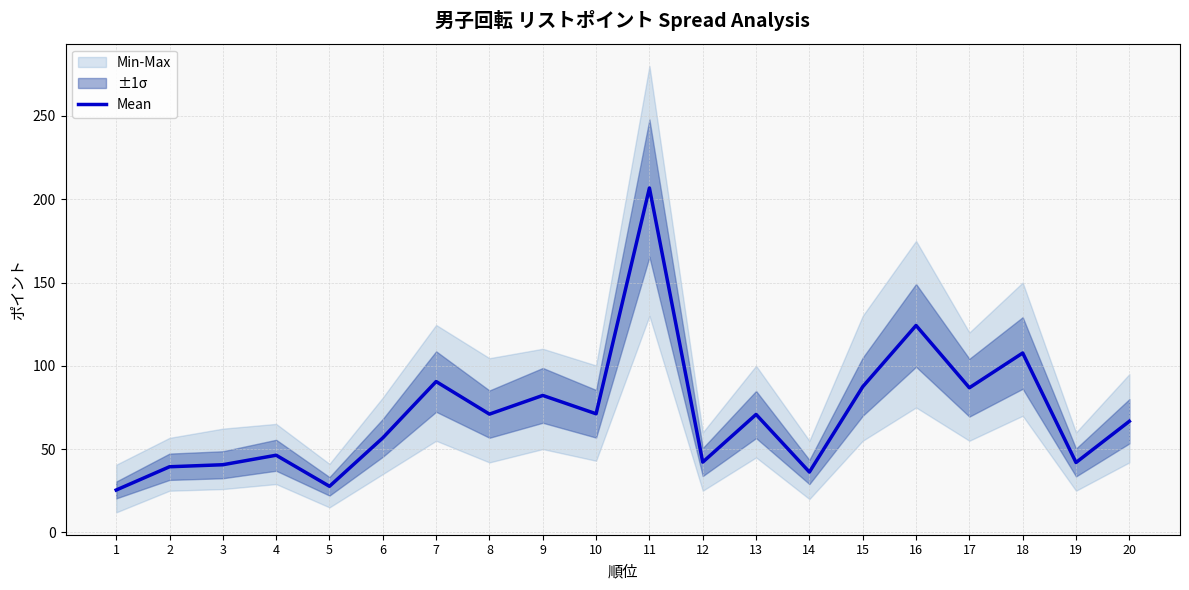

Rank the categories by value from highest to lowest.

11, 16, 18, 7, 15, 17, 9, 10, 8, 13, 20, 6, 4, 12, 19, 3, 2, 14, 5, 1